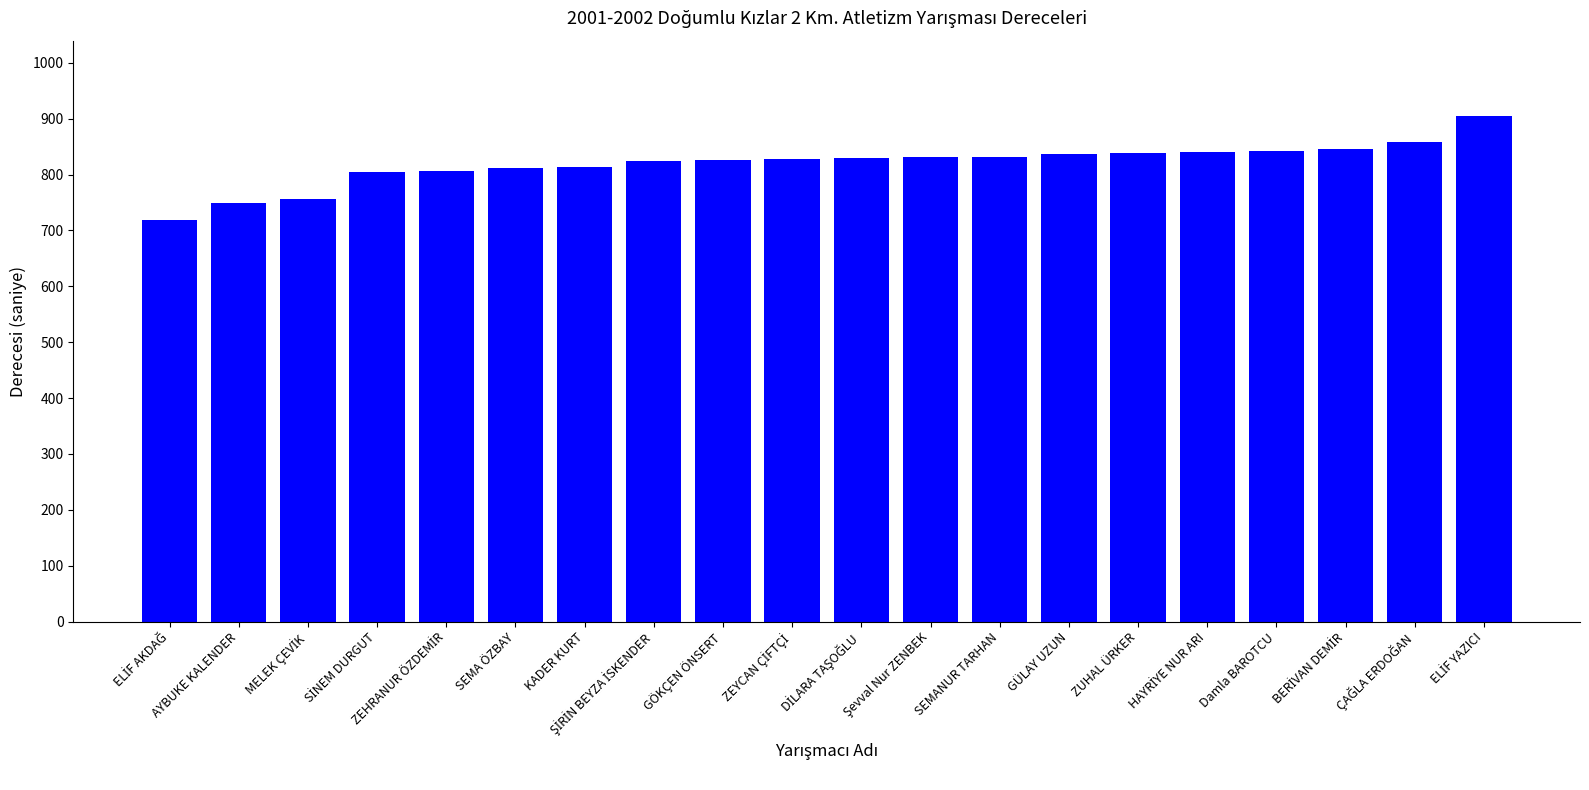

The chart shows a value of 843 at Damla BAROTCU. True or false?

True